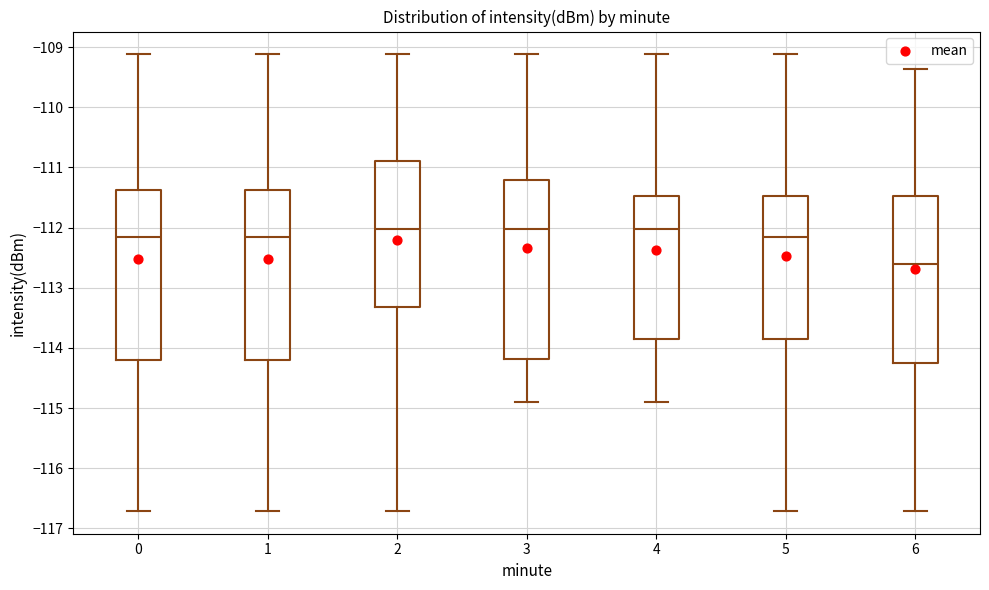

Reading left to right, read every box against the y-axis: the position of its median line, the range the box covers, and the ends of its whiskers. The values are not printed on the chart, so give them approximately, as read against the axis.

0: median -112.2, box -114.2 to -111.4, whiskers -116.7 to -109.1
1: median -112.2, box -114.2 to -111.4, whiskers -116.7 to -109.1
2: median -112.0, box -113.3 to -110.9, whiskers -116.7 to -109.1
3: median -112.0, box -114.2 to -111.2, whiskers -114.9 to -109.1
4: median -112.0, box -113.8 to -111.5, whiskers -114.9 to -109.1
5: median -112.2, box -113.8 to -111.5, whiskers -116.7 to -109.1
6: median -112.6, box -114.2 to -111.5, whiskers -116.7 to -109.4